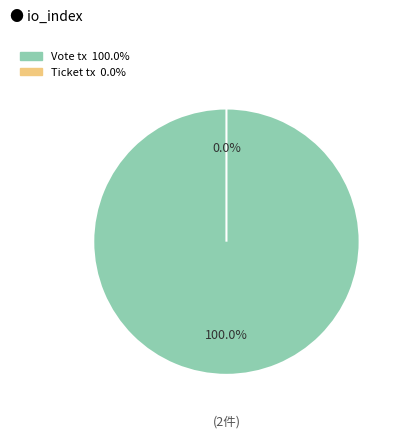

To the nearest percent, what is the difference between the Vote tx and Ticket tx slice percentages?

100%